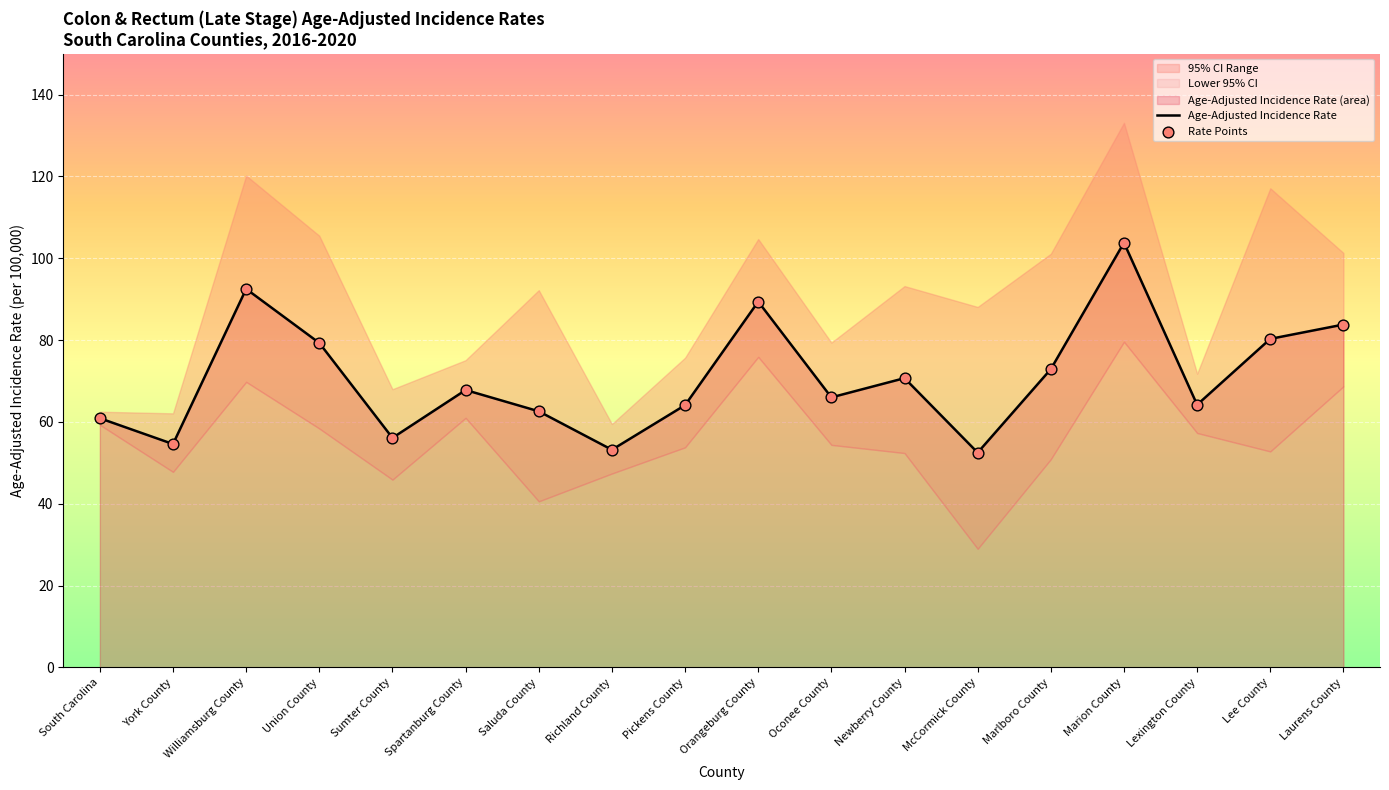

Is the value of Lower 95% CI at Williamsburg County greater than the value of Age-Adjusted Incidence Rate at Lee County?

No